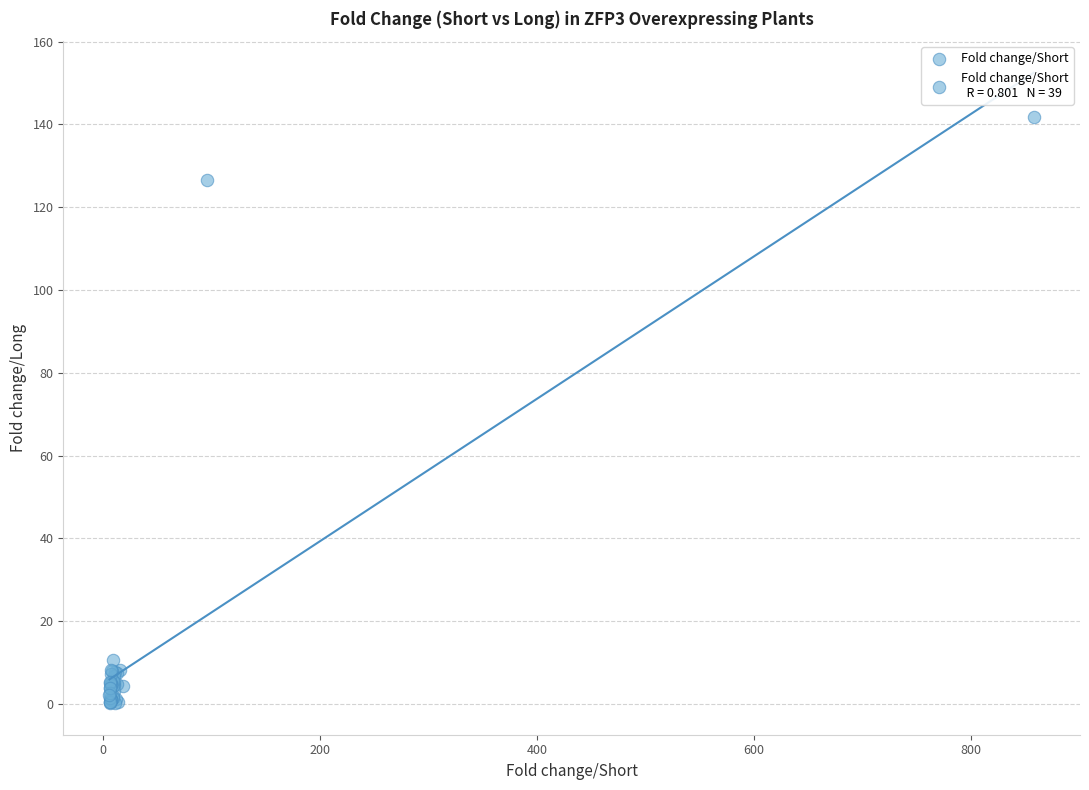

What Y value in the scatter plot is closest to 70?

126.5